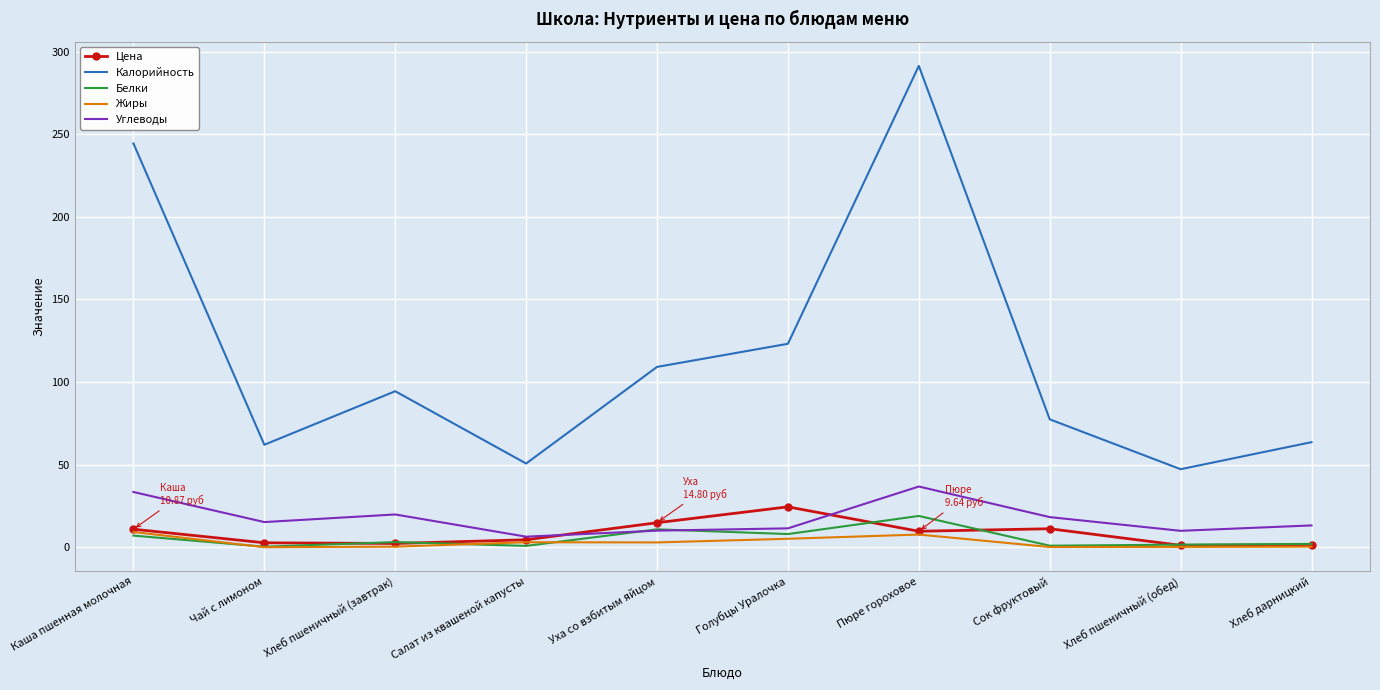

True or false: Цена and Калорийность intersect in this chart.

False